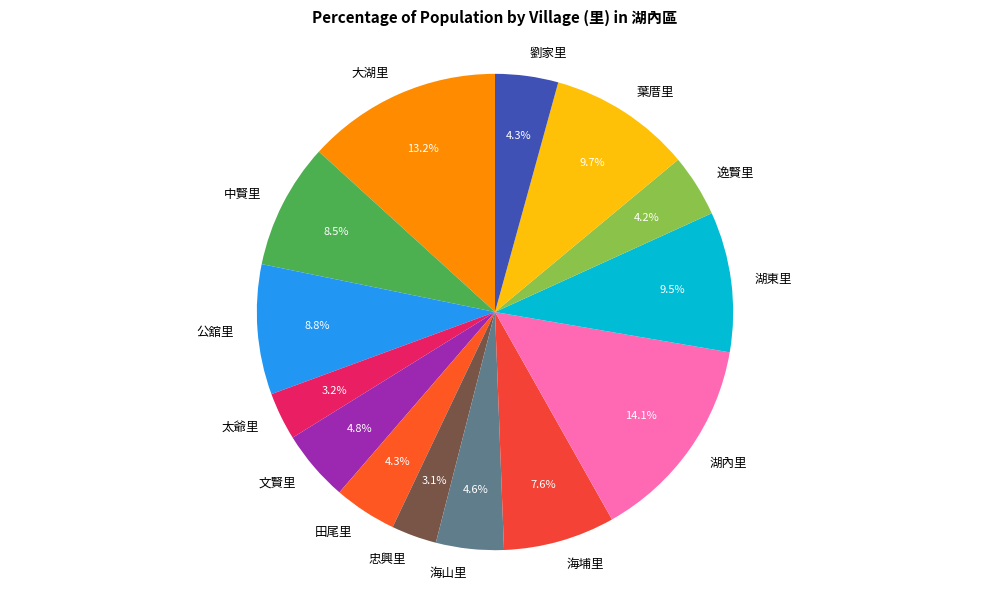

Combined, what portion of the pie is 大湖里 and 田尾里?

17.5%